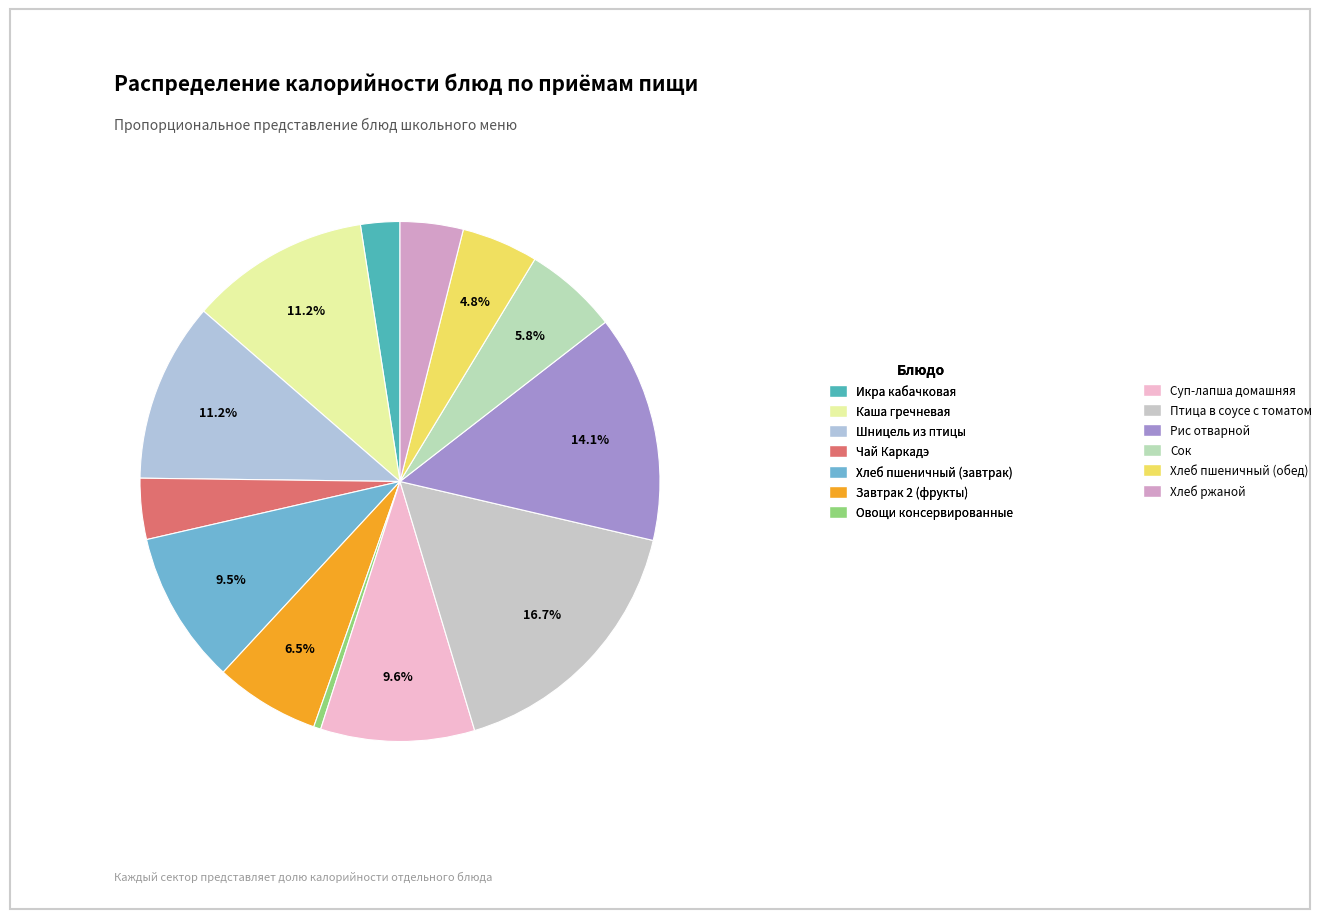

Does any single category account for the majority?

No